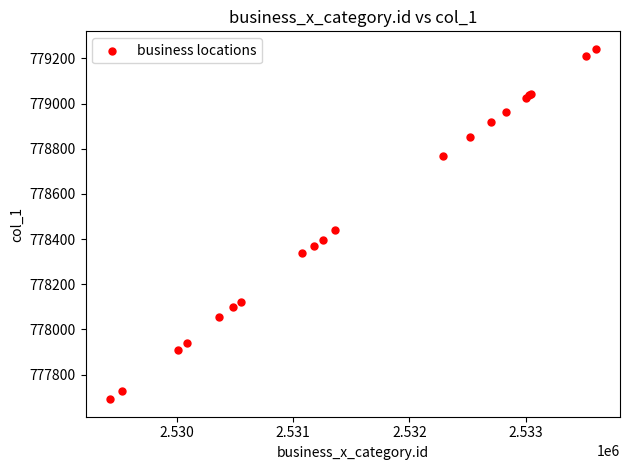

What Y value in the scatter plot is closest to 778466?

778438